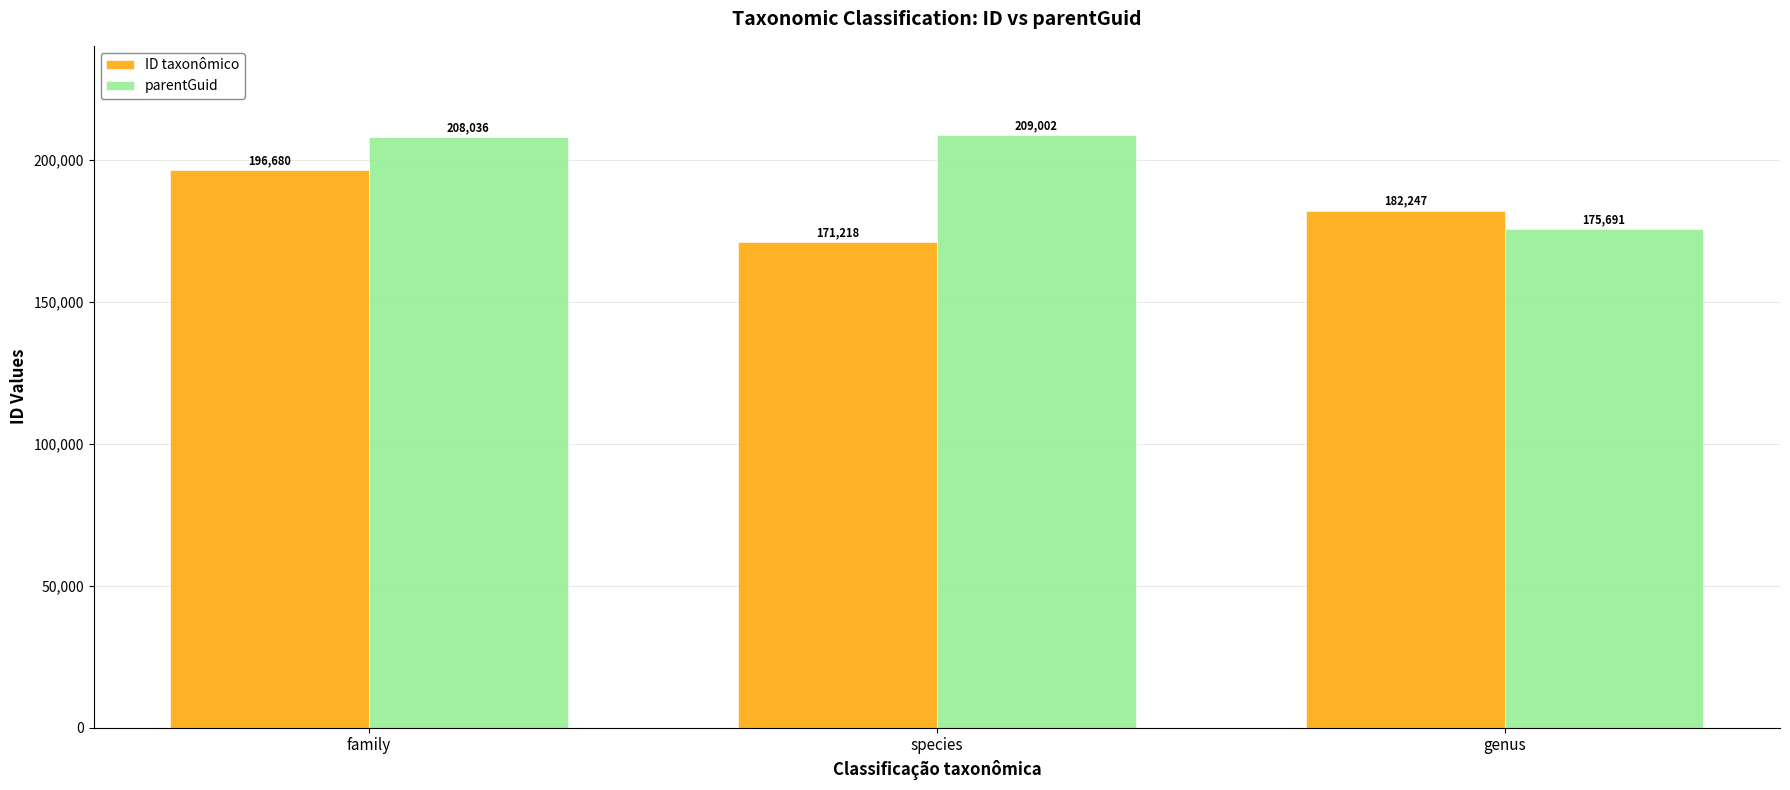

How many bars are there in total?

6